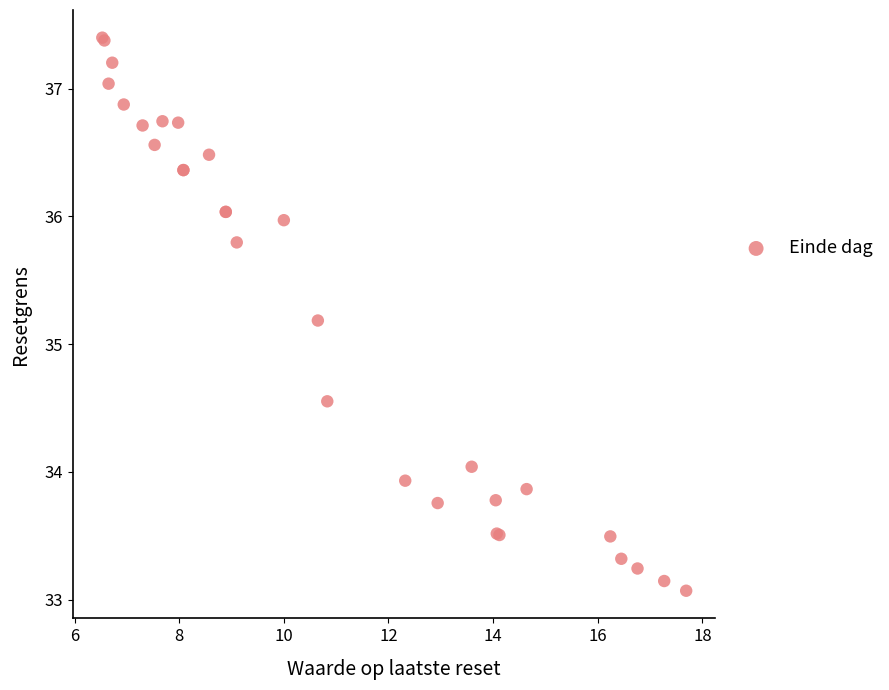

What Y value in the scatter plot is closest to 35?

35.2